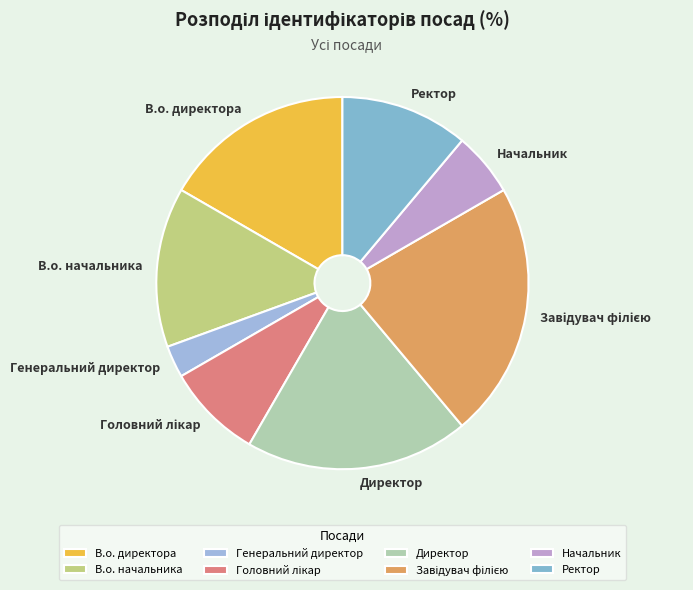

Which category has the smallest portion of the pie?

Генеральний директор